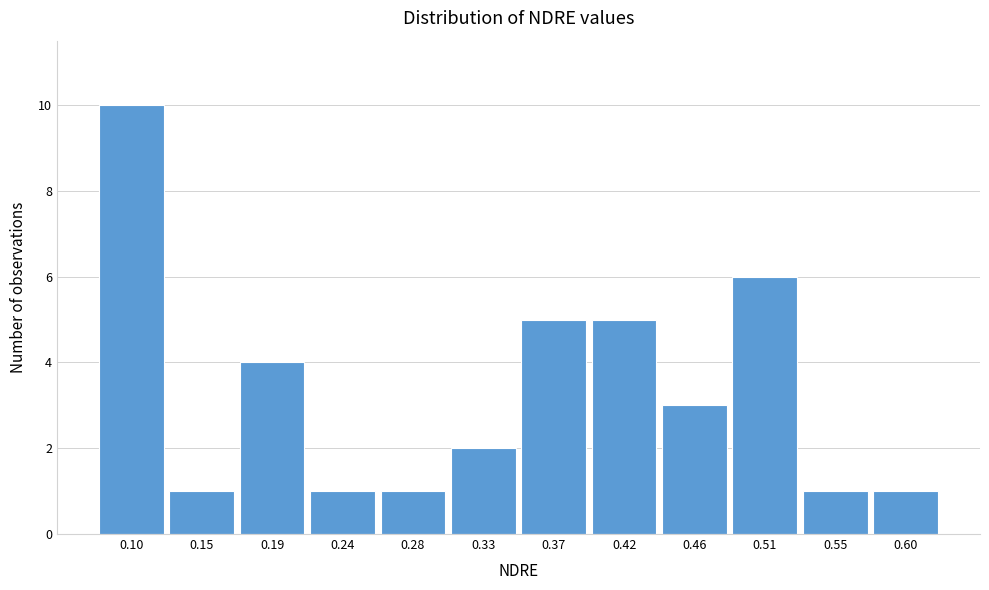

Reading left to right, what are all the values shown in this chart?

0.10=10	0.15=1	0.19=4	0.24=1	0.28=1	0.33=2	0.37=5	0.42=5	0.46=3	0.51=6	0.55=1	0.60=1